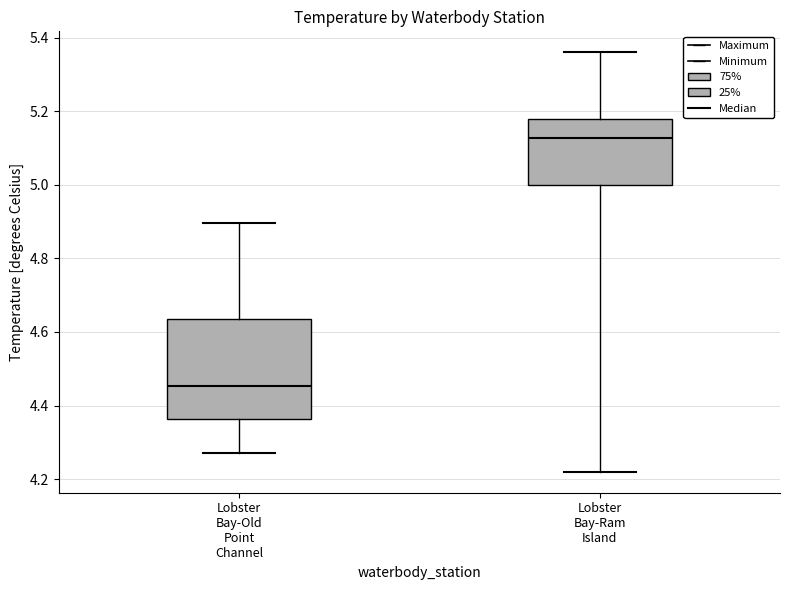

Comparing the boxes themselves (not the whiskers), which one is the tallest?

Lobster Bay-Old Point Channel